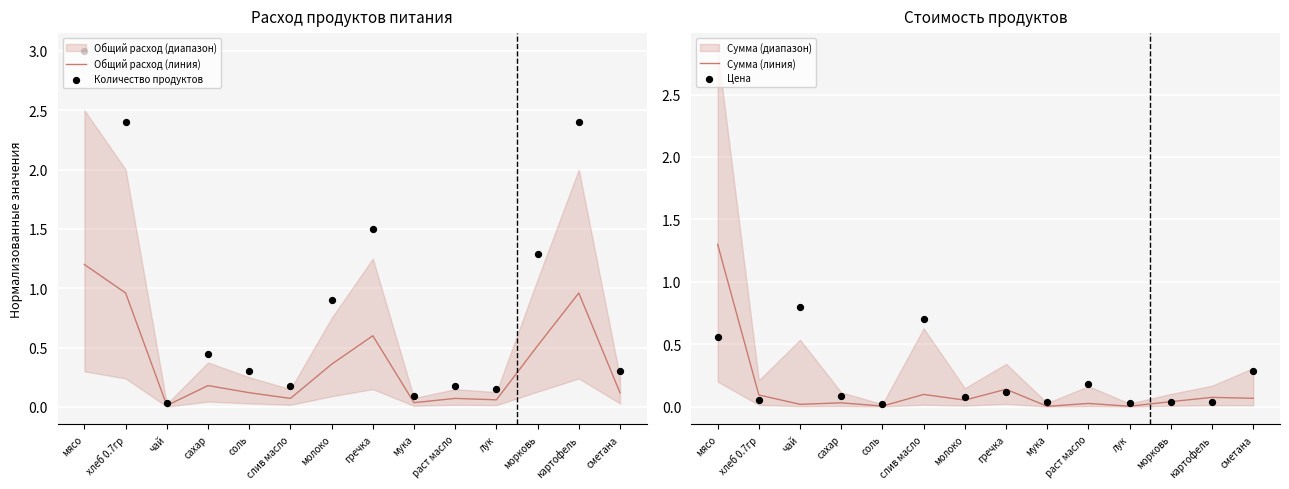

Which series has the largest Y range (max minus min)?

Количество продуктов